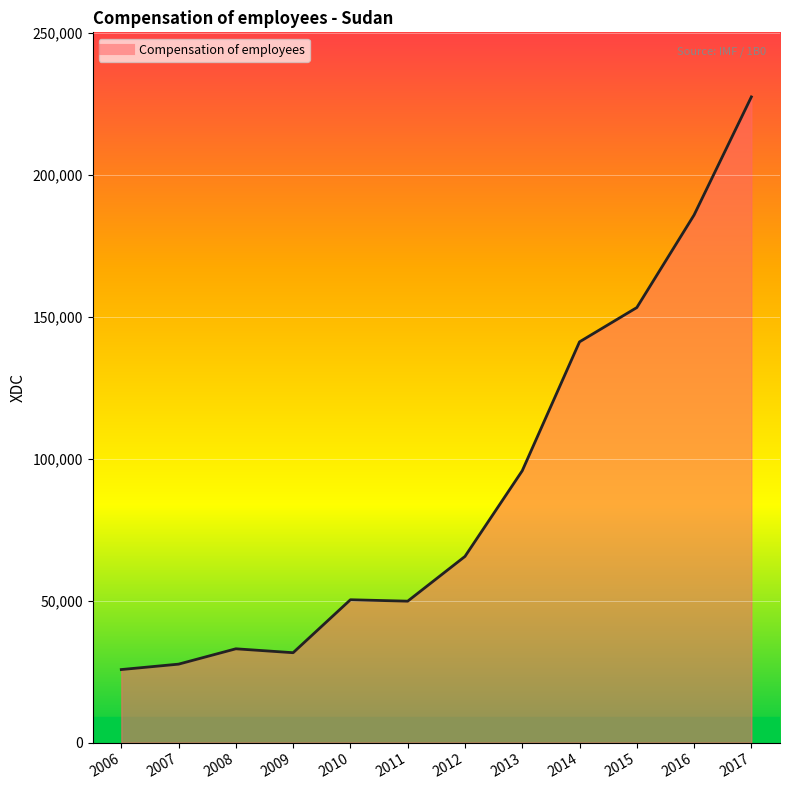

What is the minimum value shown in the chart?

25748.9